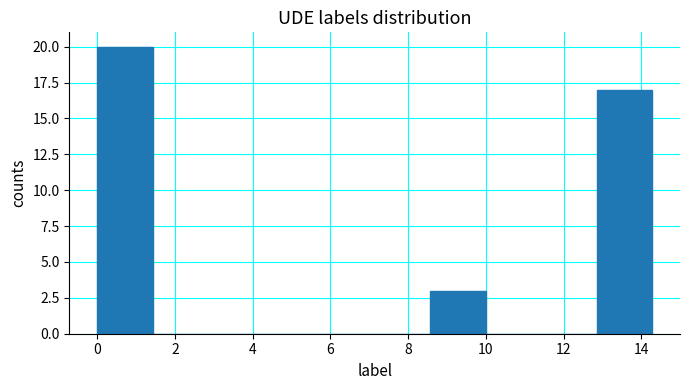

What is the height of the bar covering 8.6 to 10.0 on the x-axis? Neither the bar edges nor the heights are printed on the chart, so give them approximately, as read against the axes.

3